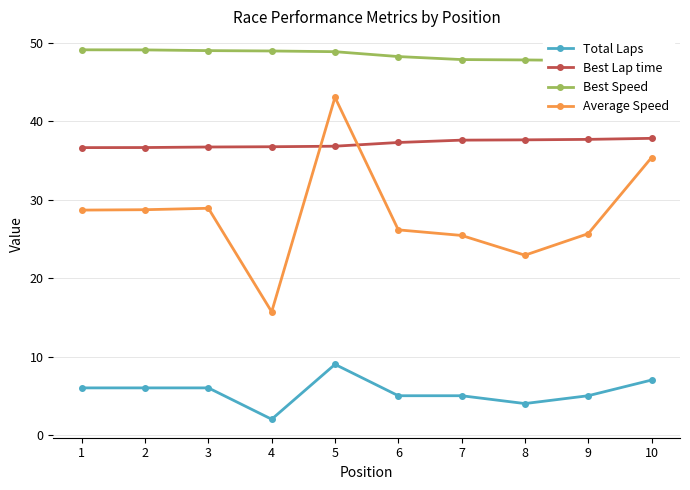

Reading left to right, transcribe all the data shown in this chart.

Total Laps: 1=6.0	2=6.0	3=6.0	4=2.0	5=9.0	6=5.0	7=5.0	8=4.0	9=5.0	10=7.0
Best Lap time: 1=36.6	2=36.7	3=36.7	4=36.8	5=36.8	6=37.3	7=37.6	8=37.6	9=37.7	10=37.8
Best Speed: 1=49.1	2=49.1	3=49.0	4=49.0	5=48.9	6=48.3	7=47.9	8=47.8	9=47.8	10=47.6
Average Speed: 1=28.7	2=28.7	3=28.9	4=15.7	5=43.1	6=26.2	7=25.4	8=22.9	9=25.7	10=35.4